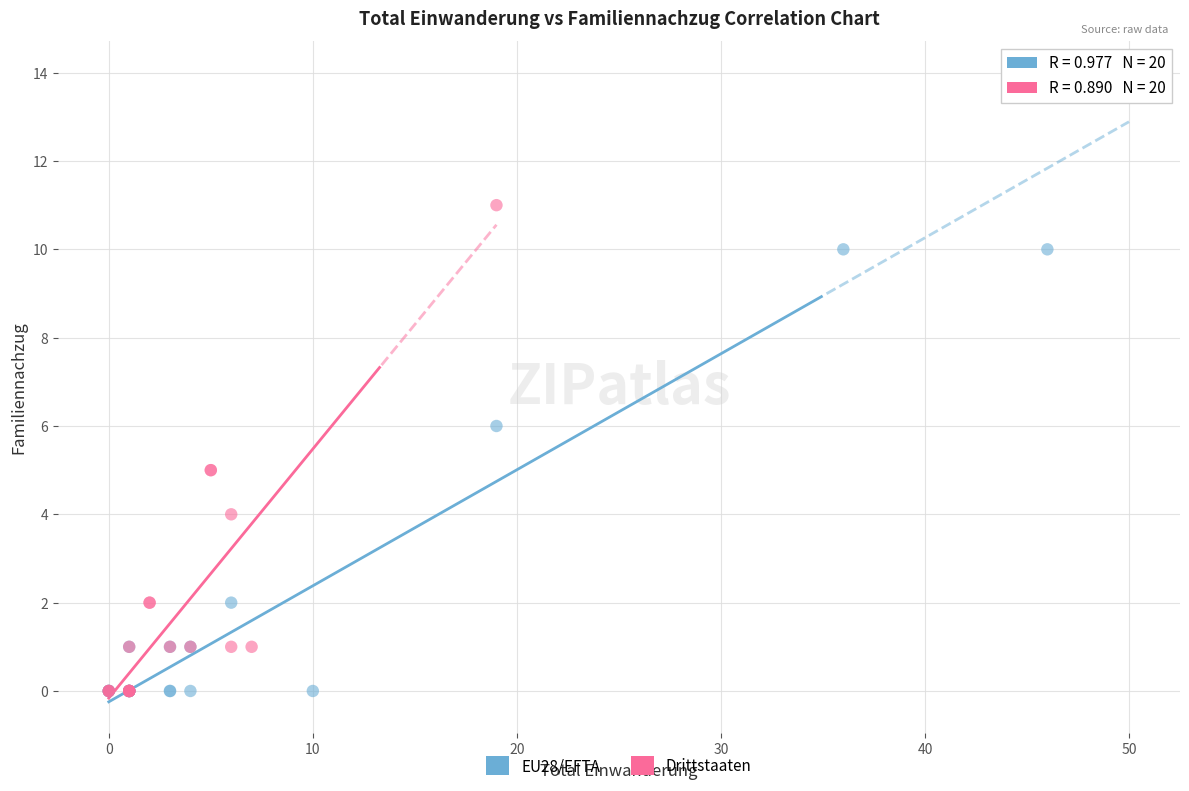

What are all the series names shown in the legend?

EU28/EFTA, Drittstaaten